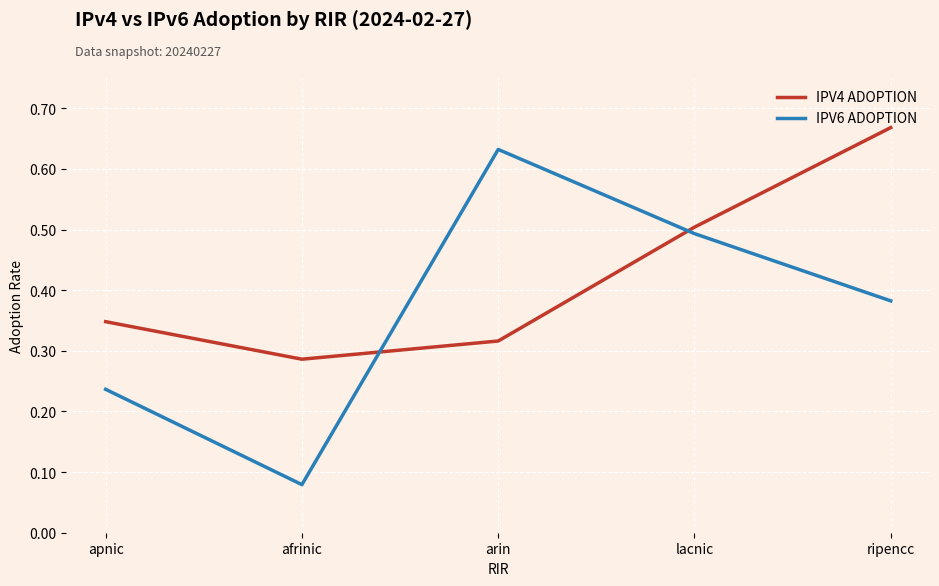

Between apnic and lacnic, which series saw the biggest shift?

IPV6 ADOPTION